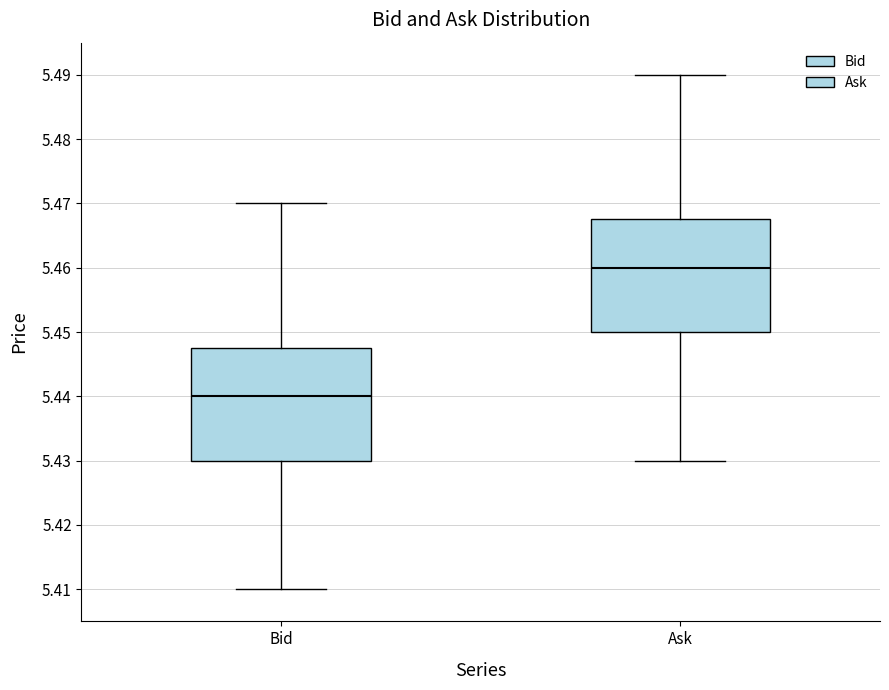

Which box has the lowest median line?

Bid